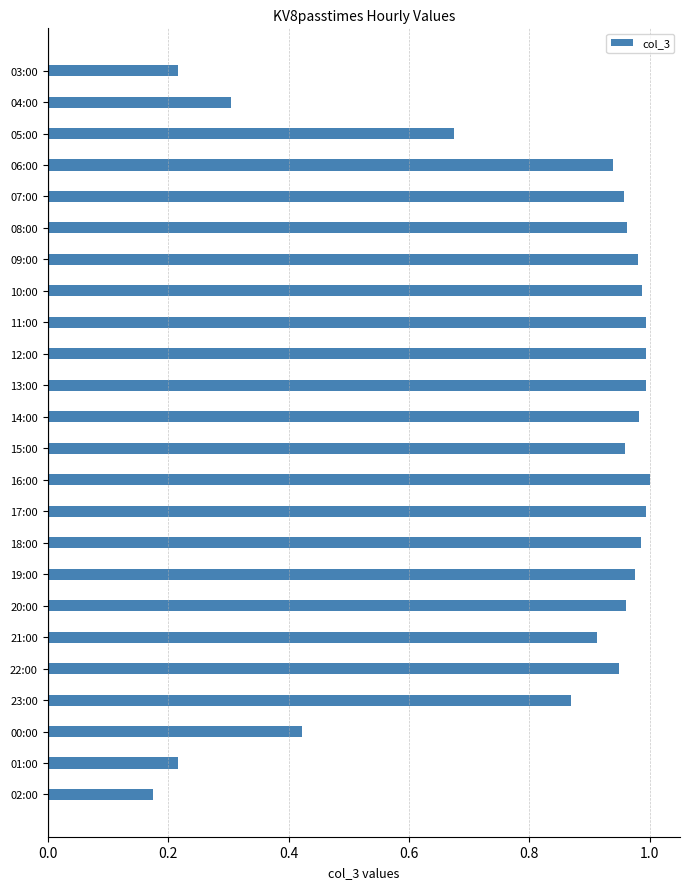

What is the label of the 21st bar from the bottom?

06:00